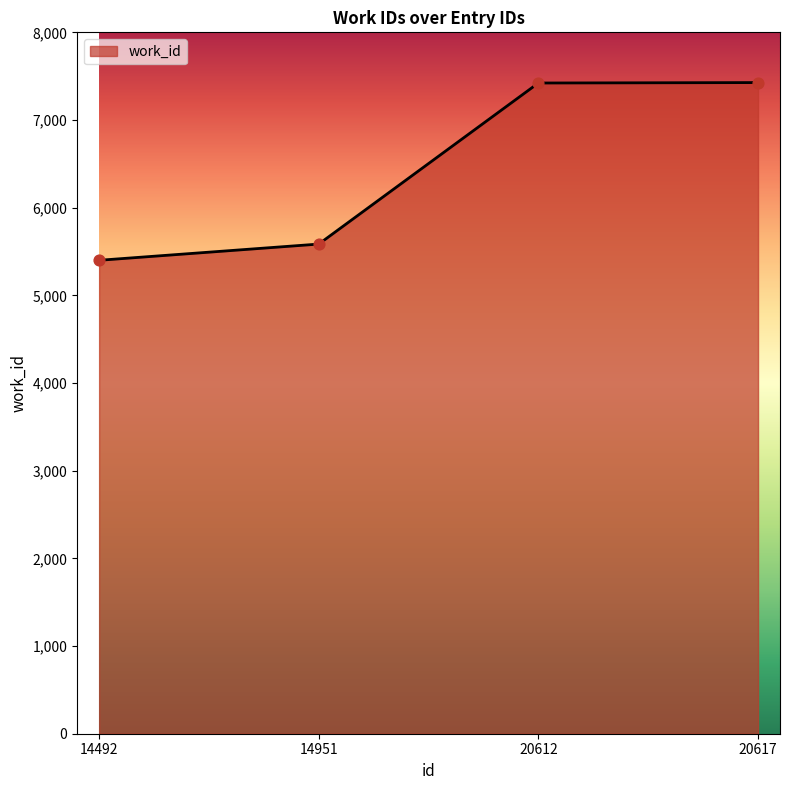

Which has a higher value, 20617 or 14951?

20617